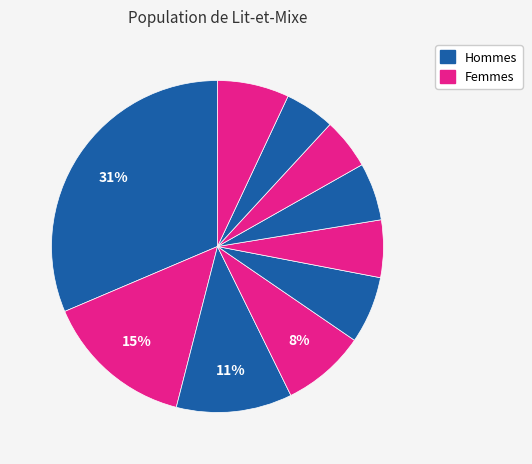

Is there any slice that represents more than half of the pie?

No